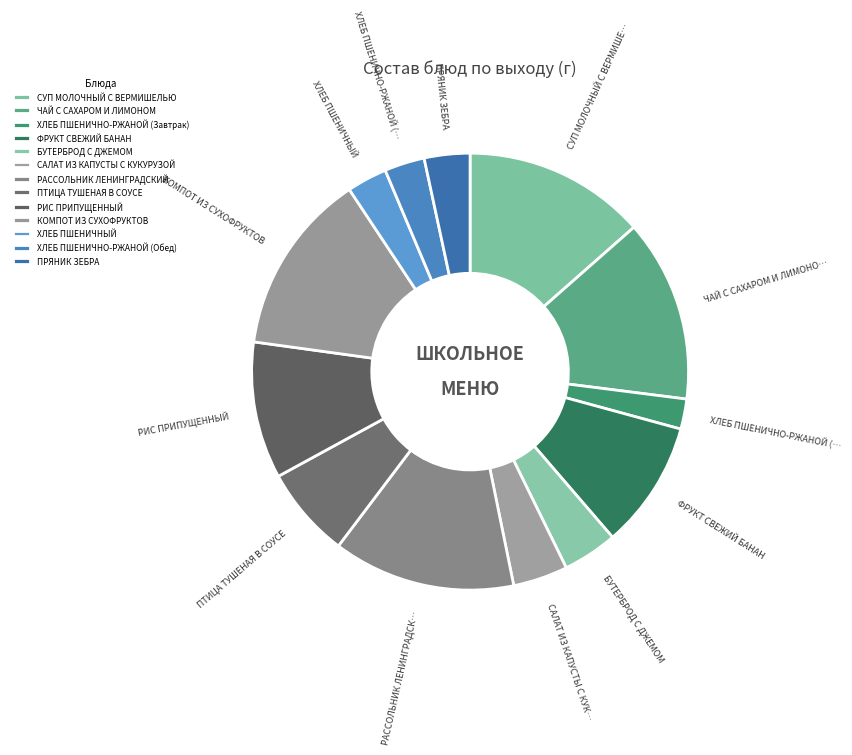

Rank the categories by value from lowest to highest.

ХЛЕБ ПШЕНИЧНО-РЖАНОЙ (Завтрак), ХЛЕБ ПШЕНИЧНЫЙ, ХЛЕБ ПШЕНИЧНО-РЖАНОЙ (Обед), ПРЯНИК ЗЕБРА, БУТЕРБРОД С ДЖЕМОМ, САЛАТ ИЗ КАПУСТЫ С КУКУРУЗОЙ, ПТИЦА ТУШЕНАЯ В СОУСЕ, ФРУКТ СВЕЖИЙ БАНАН, РИС ПРИПУЩЕННЫЙ, СУП МОЛОЧНЫЙ С ВЕРМИШЕЛЬЮ, ЧАЙ С САХАРОМ И ЛИМОНОМ, РАССОЛЬНИК ЛЕНИНГРАДСКИЙ, КОМПОТ ИЗ СУХОФРУКТОВ